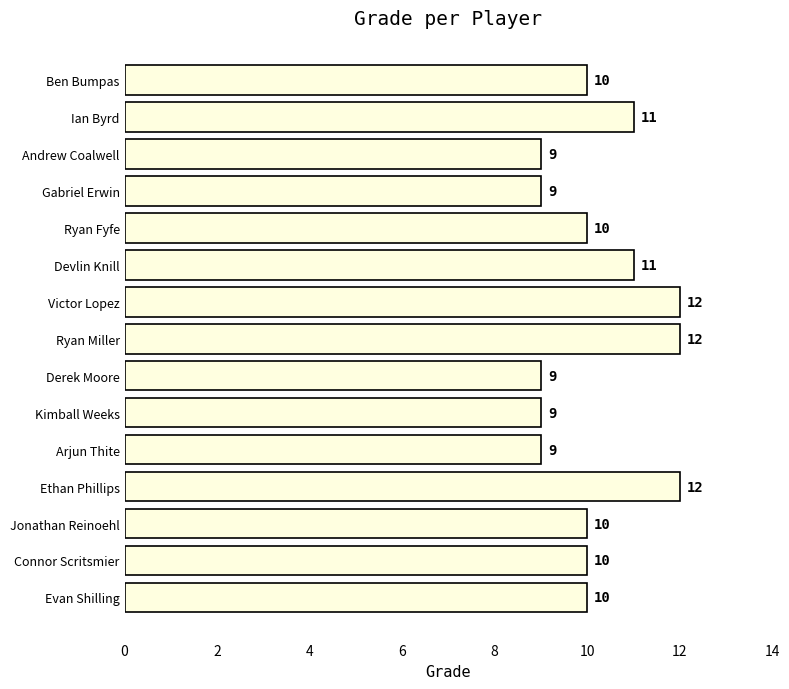

What is the average value?

10